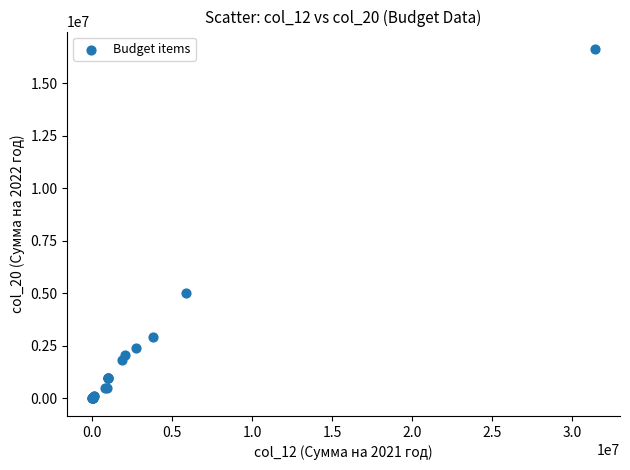

What Y value in the scatter plot is closest to 8315450?

5033500